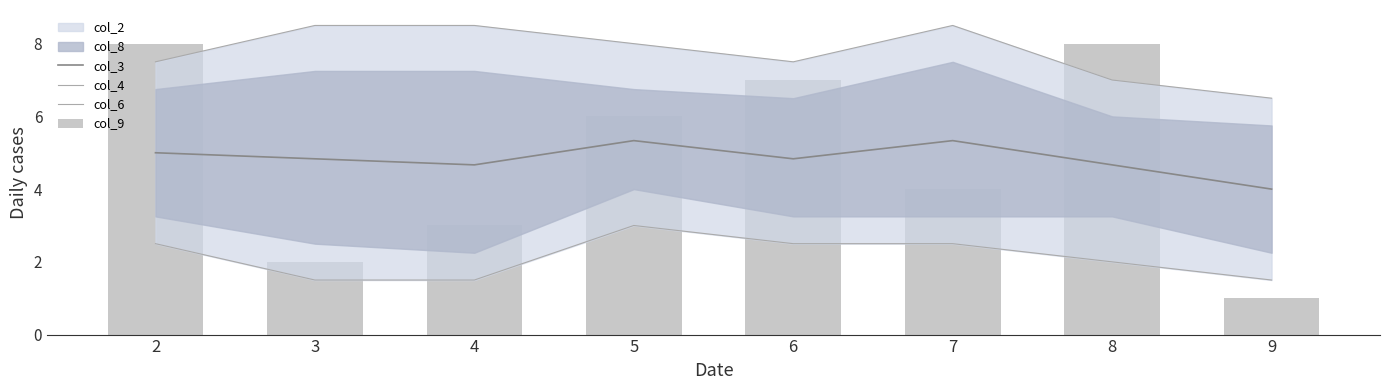

Count the col_3 values in the range 4 to 5.

6